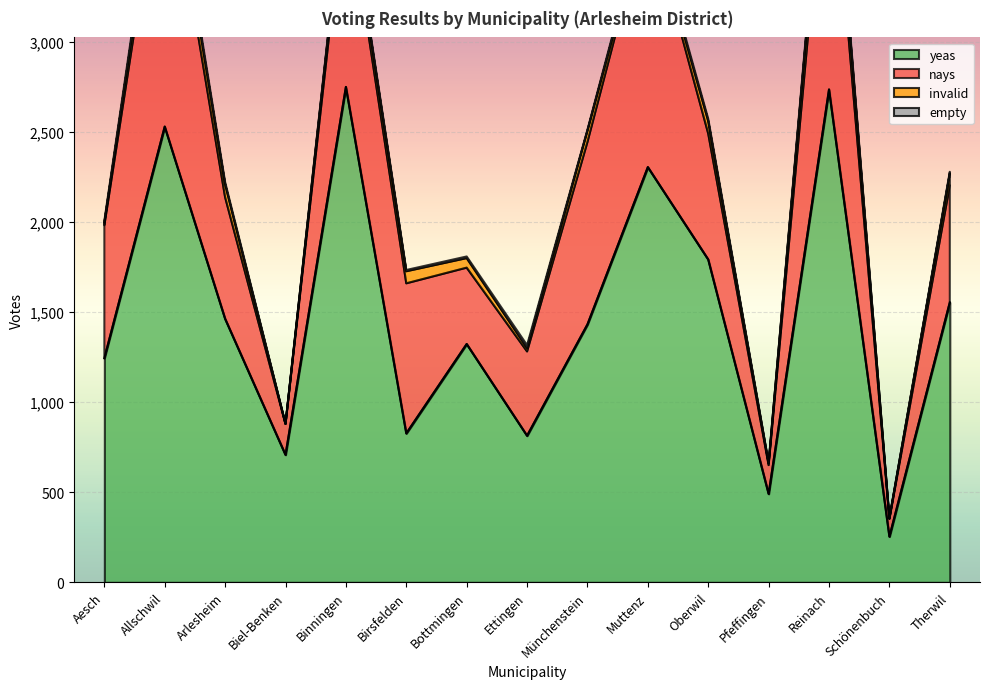

What are all the series names shown in the legend?

yeas, nays, invalid, empty